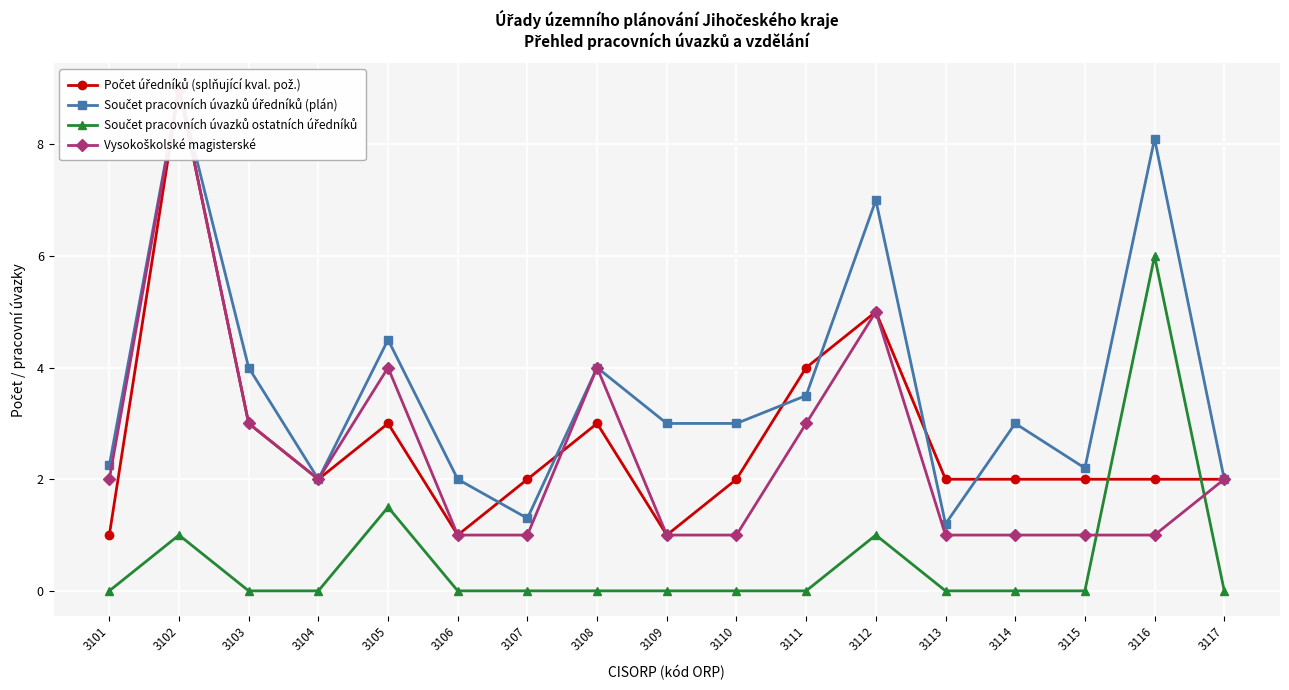

Where is the first local maximum for Součet pracovních úvazků ostatních úředníků?

3102